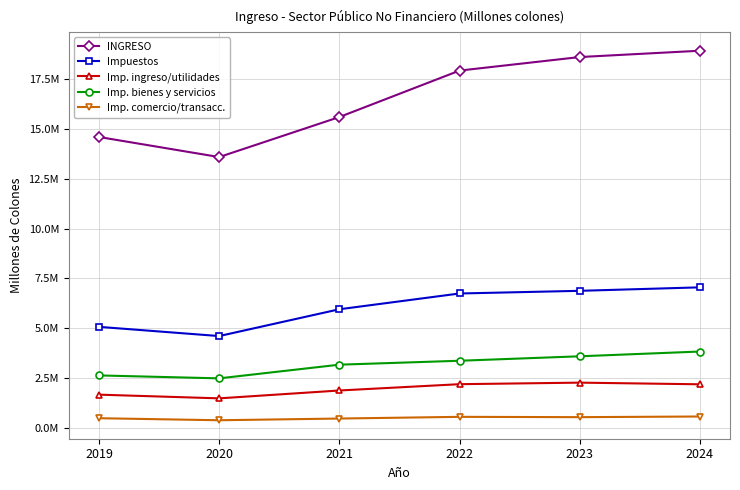

True or false: Imp. ingreso/utilidades and INGRESO cross at least once.

False